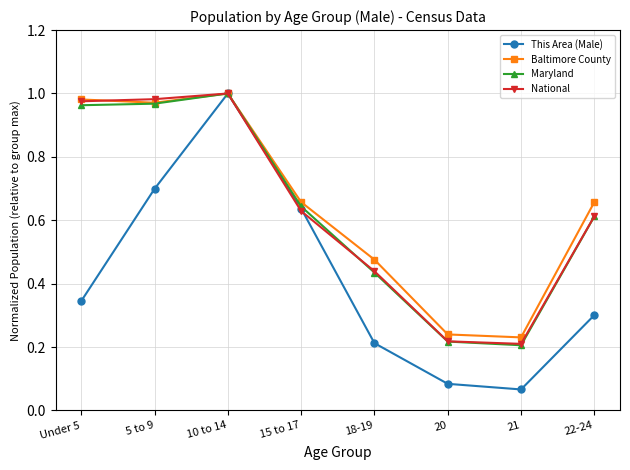

True or false: Maryland has more than 2 interior local peaks.

False